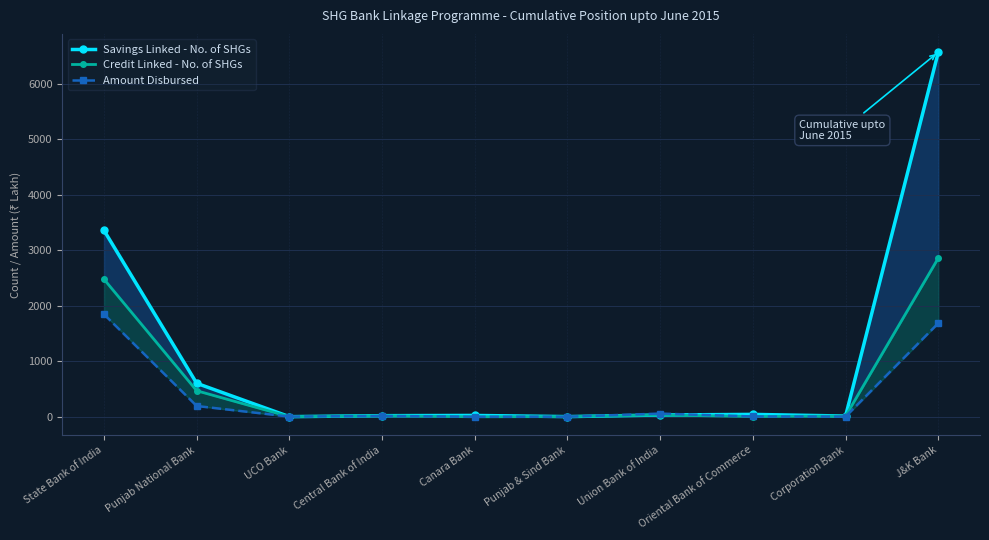

Rank the series by their average value, from highest to lowest.

Savings Linked - No. of SHGs, Credit Linked - No. of SHGs, Amount Disbursed